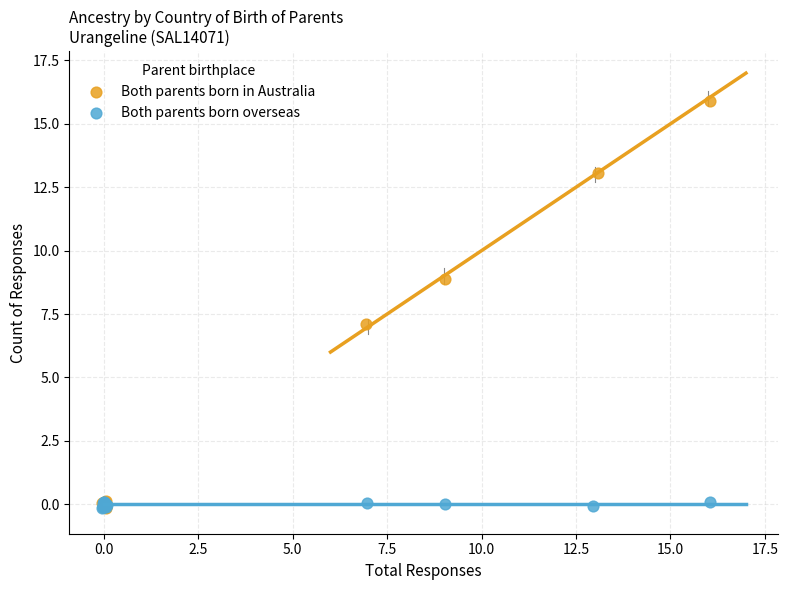

Which series contains the highest Y value?

Both parents born in Australia